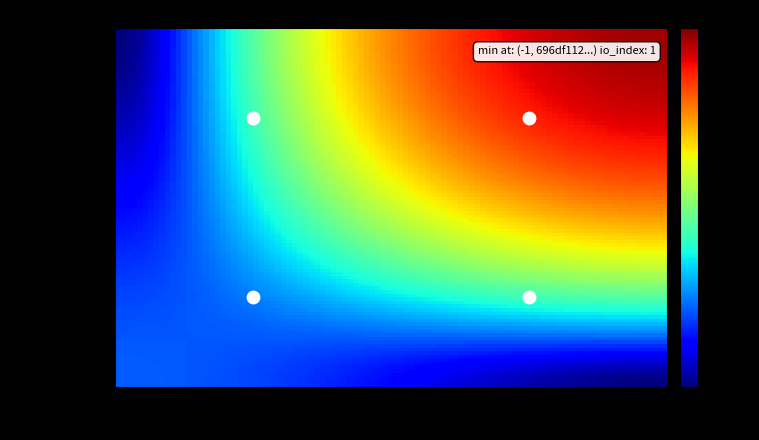

What is the minimum value for 696df112af19022104d8de4568efb559bb26c9b?

-1